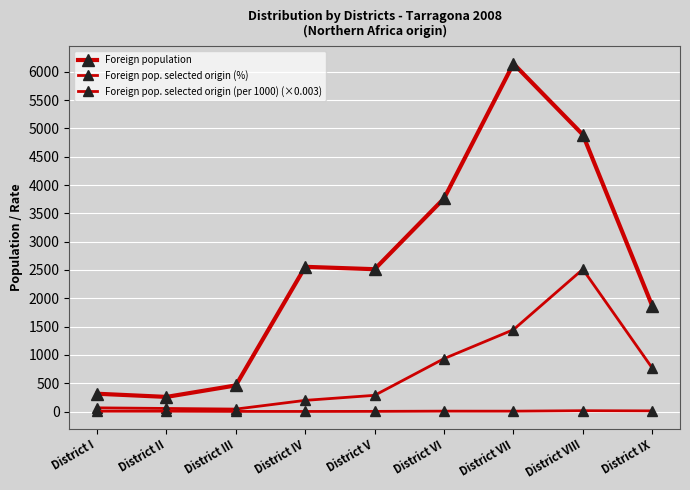

Reading left to right, extract all data points from this chart.

Foreign population: District I=315.0	District II=259.0	District III=462.0	District IV=2556.0	District V=2514.0	District VI=3764.0	District VII=6143.0	District VIII=4889.0	District IX=1866.0
Foreign pop. selected origin (%): District I=66.0	District II=55.0	District III=44.0	District IV=198.0	District V=287.0	District VI=935.0	District VII=1446.0	District VIII=2513.0	District IX=768.0
Foreign pop. selected origin (per 1000) (×0.003): District I=6.3	District II=6.4	District III=2.9	District IV=2.3	District V=3.4	District VI=7.5	District VII=7.1	District VIII=15.4	District IX=12.3